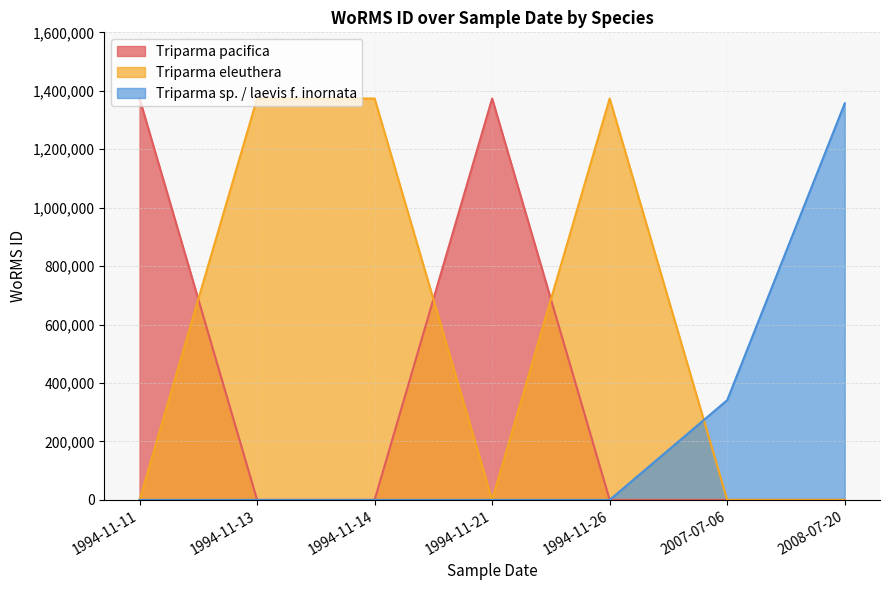

Which series has the widest spread of values?

Triparma sp. / laevis